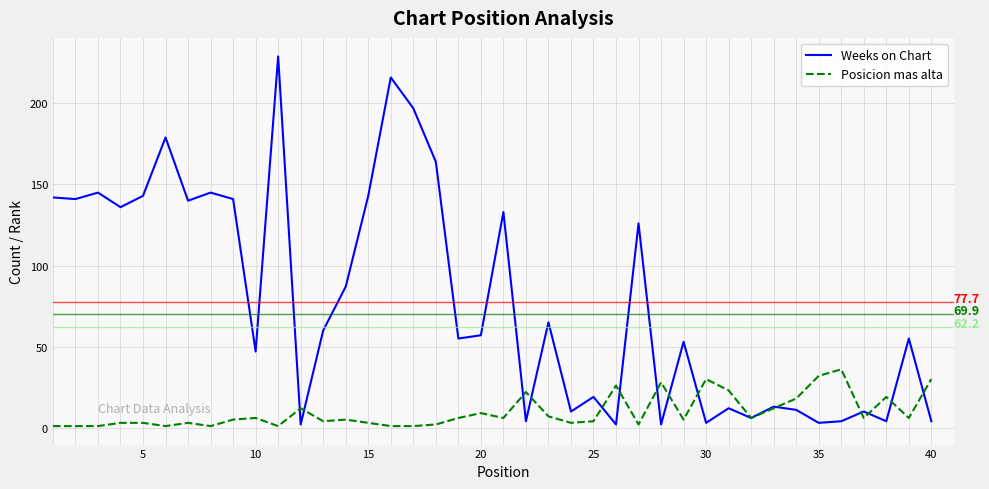

How many lines are shown in the chart?

2